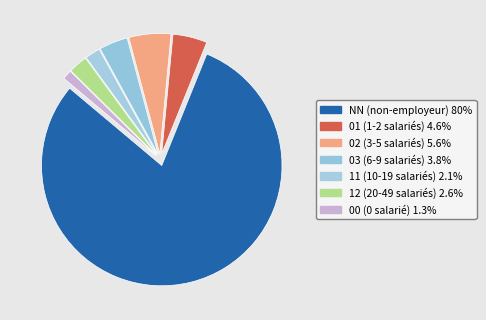

To the nearest percent, what is the difference between the largest and smallest slice percentages?

79%